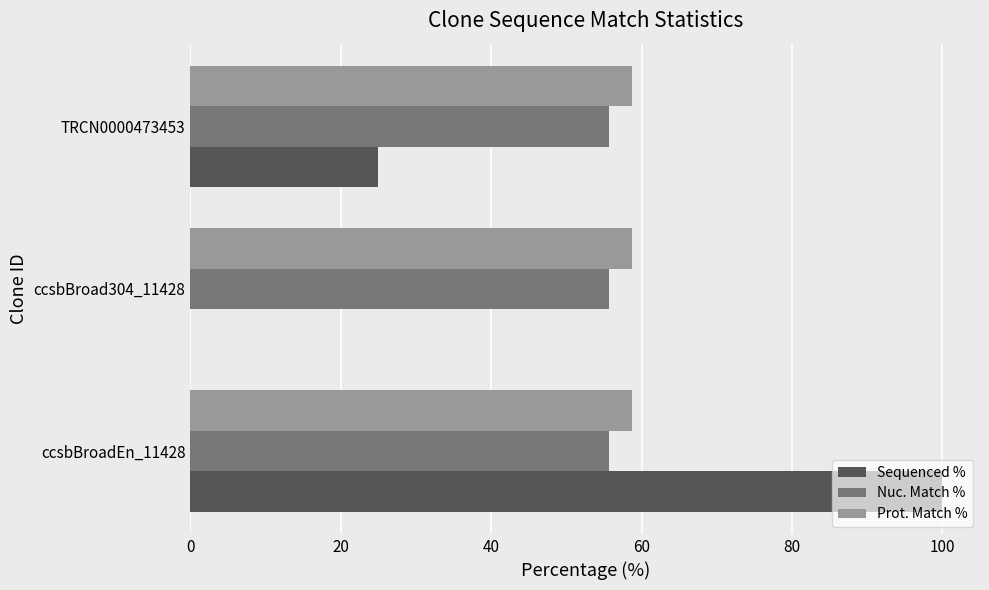

How many distinct data groups are displayed?

3